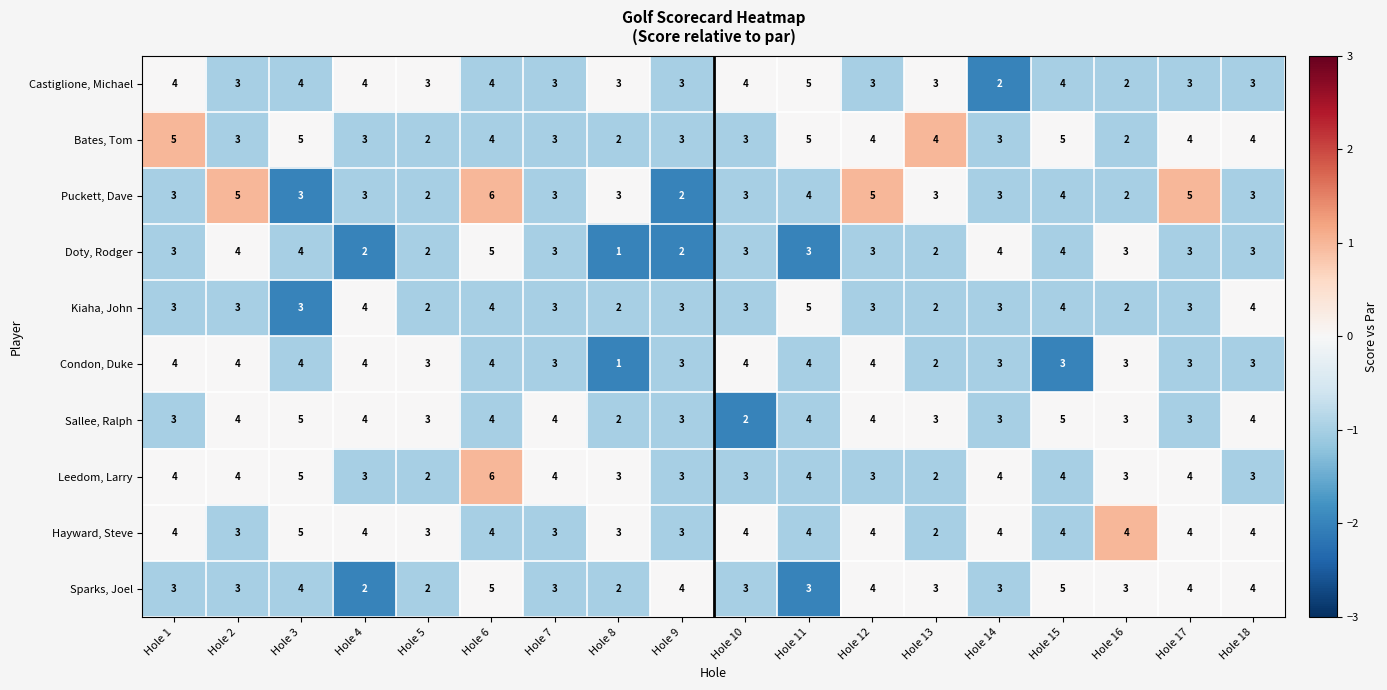

The value of Kiaha, John at Hole 4 is 4. True or false?

True